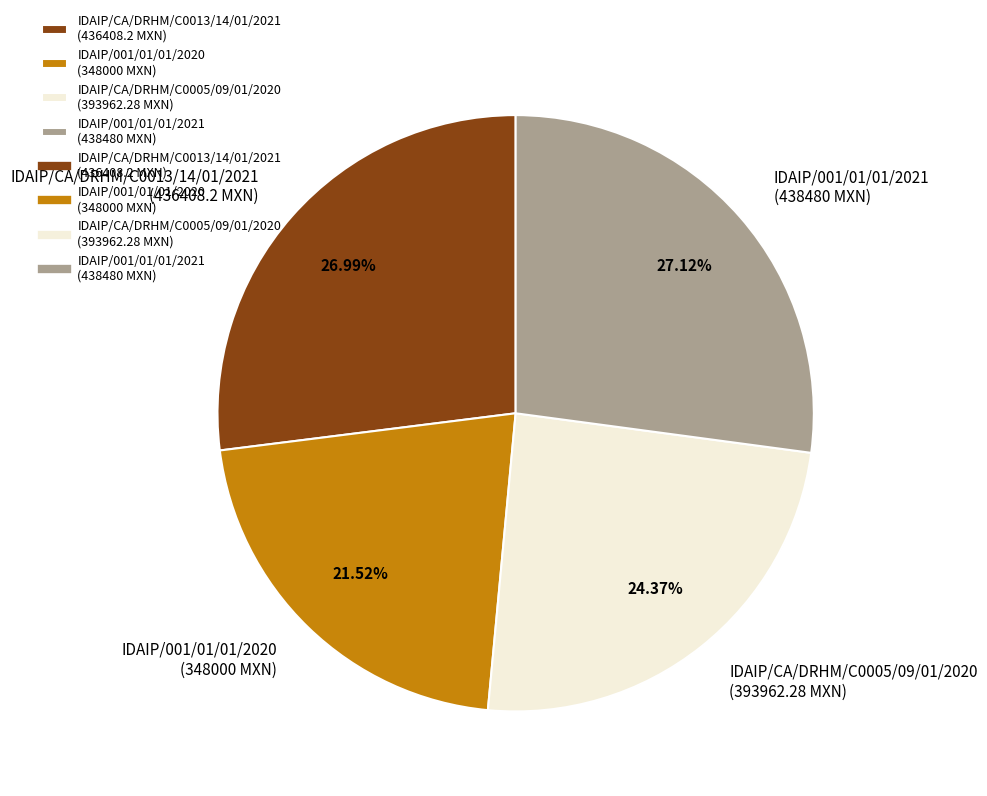

To the nearest percent, what is the average slice percentage?

25%